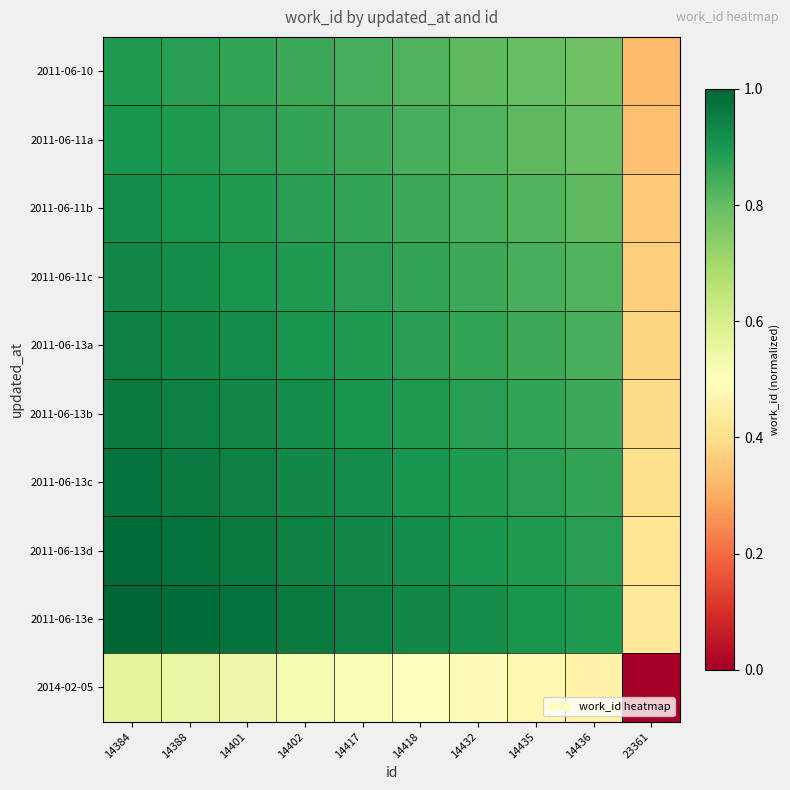

Which series has the largest range (max minus min)?

2011-06-10